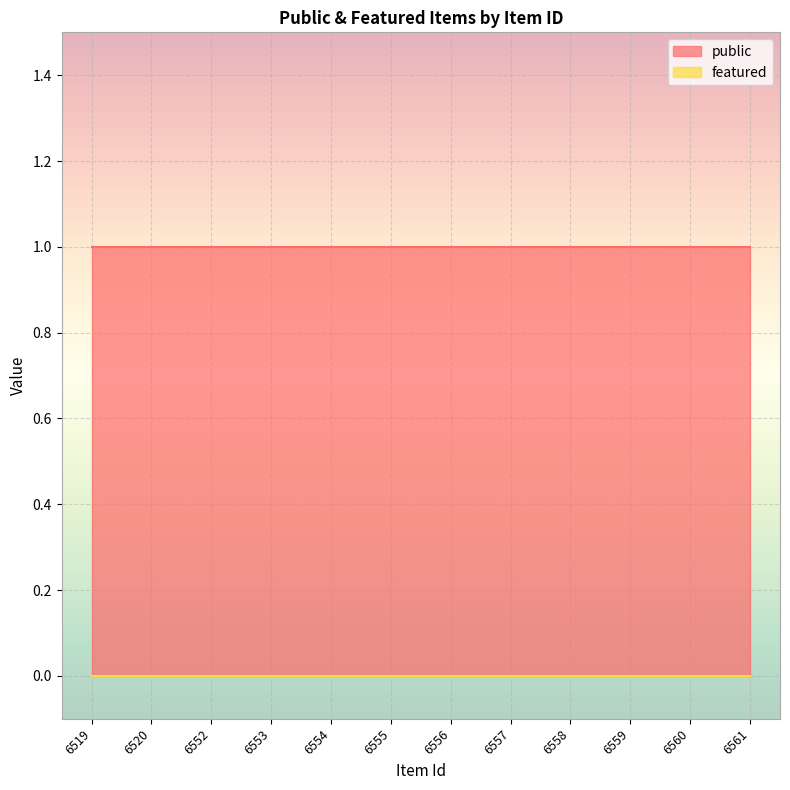

Reading left to right, list all the values displayed in this chart.

public: 1	1	1	1	1	1	1	1	1	1	1	1
featured: 0	0	0	0	0	0	0	0	0	0	0	0